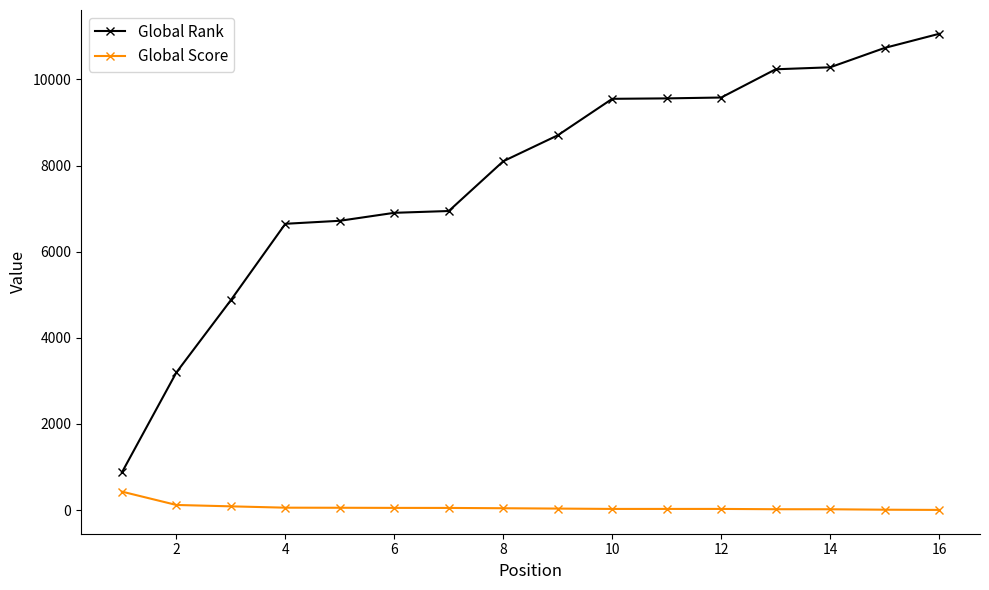

Count the number of data series in this chart.

2